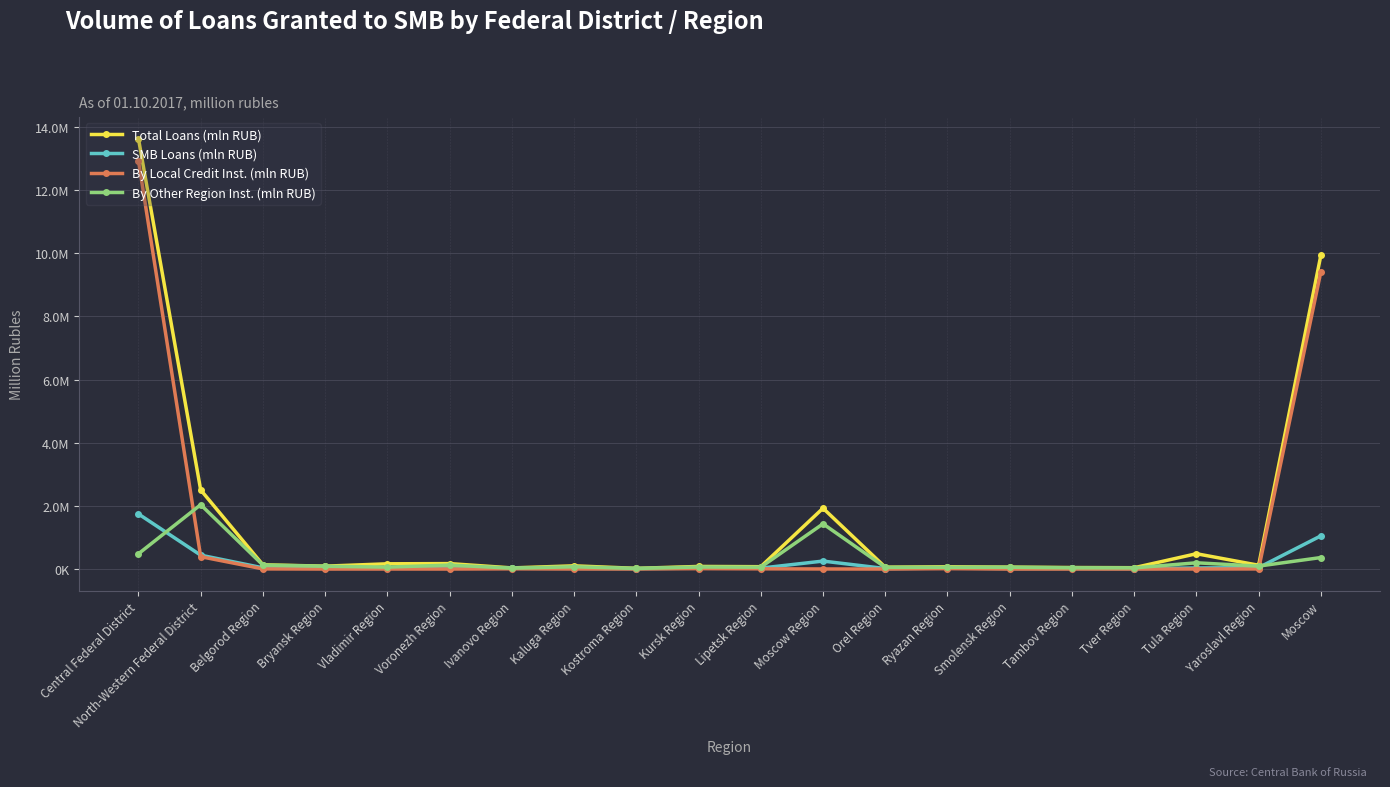

How many interior local valleys does the By Local Credit Inst. (mln RUB) series have?

6